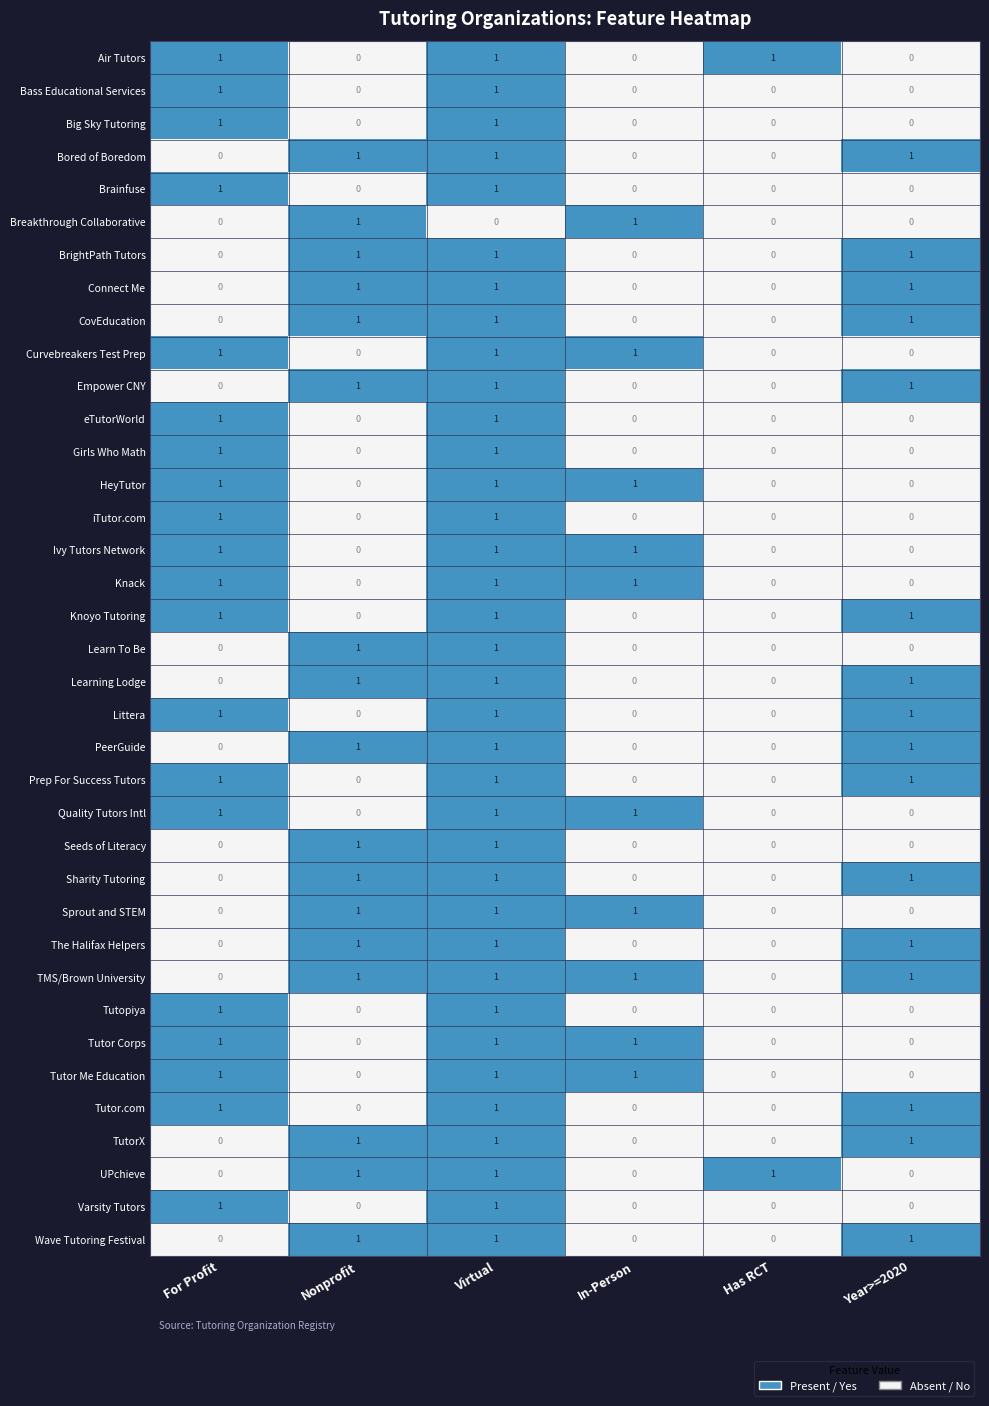

How many Quality Tutors Intl values are between 0 and 1?

6